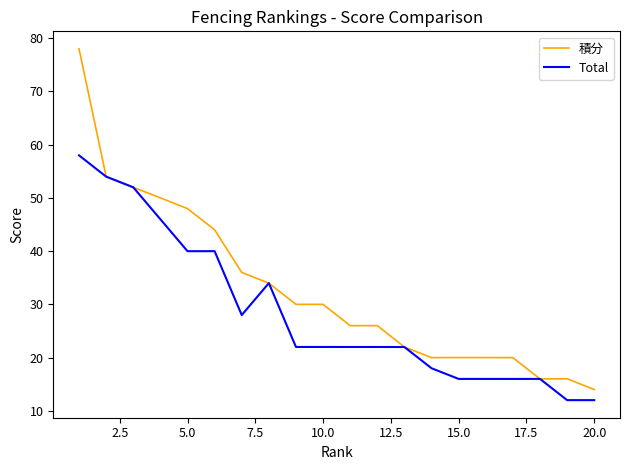

What is the difference between the maximum and minimum values in the Total series?

46.0